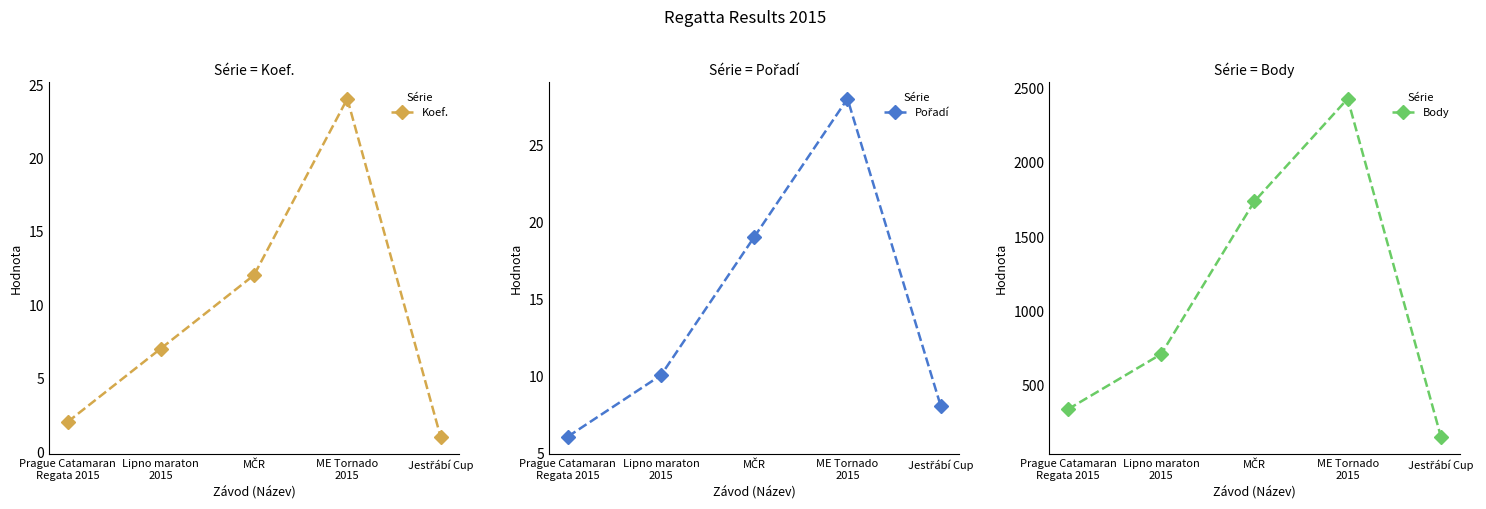

True or false: Body and Koef. intersect in this chart.

False